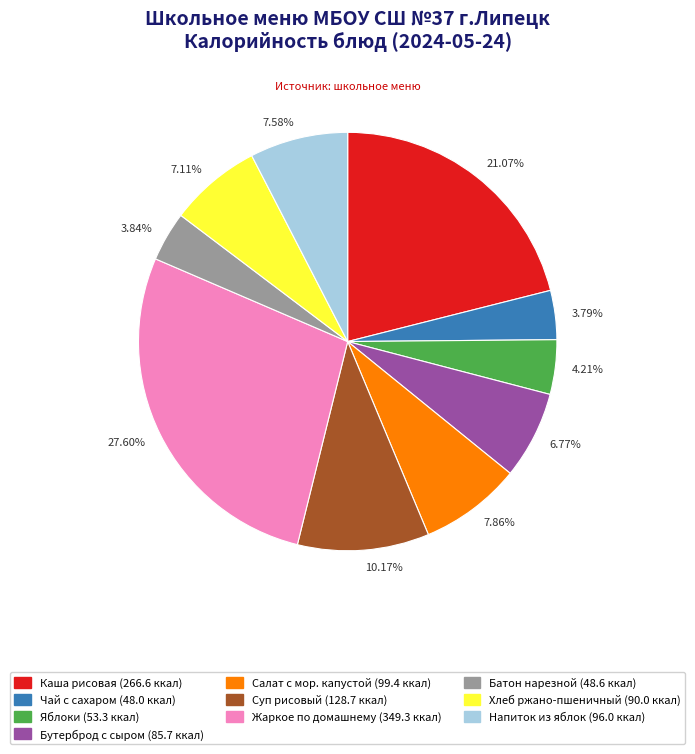

Approximately how many times larger is the value at 27.60% compared to 7.58%?

3.6